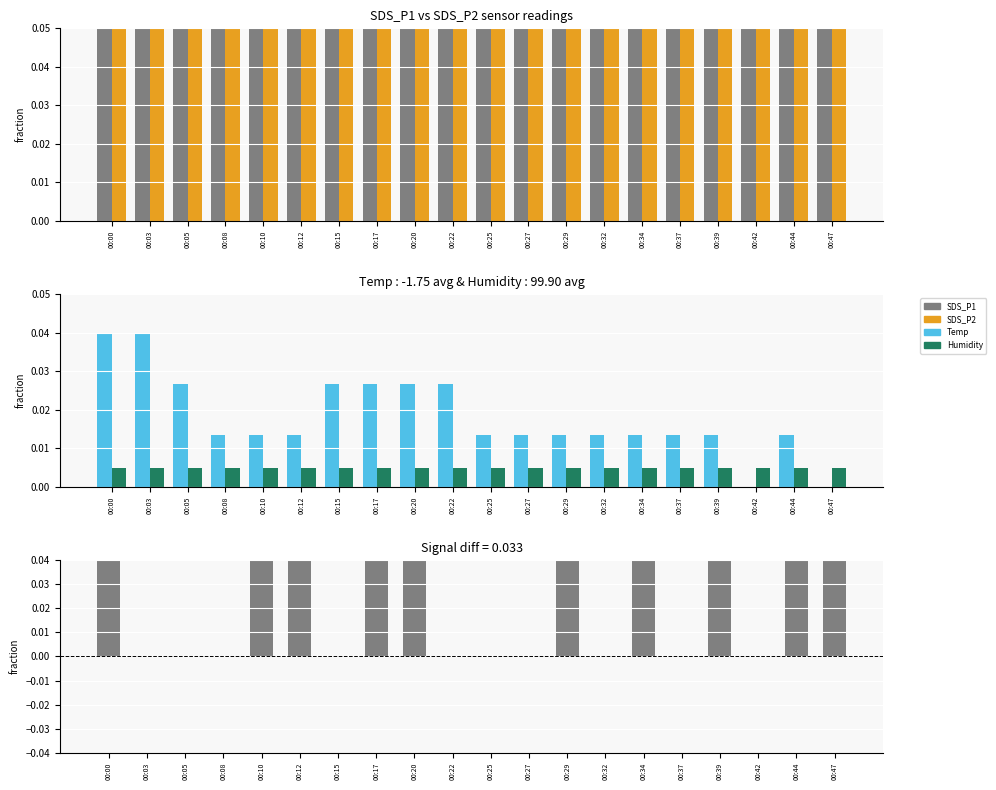

Which has a higher value, 00:47 or 00:03?

00:47